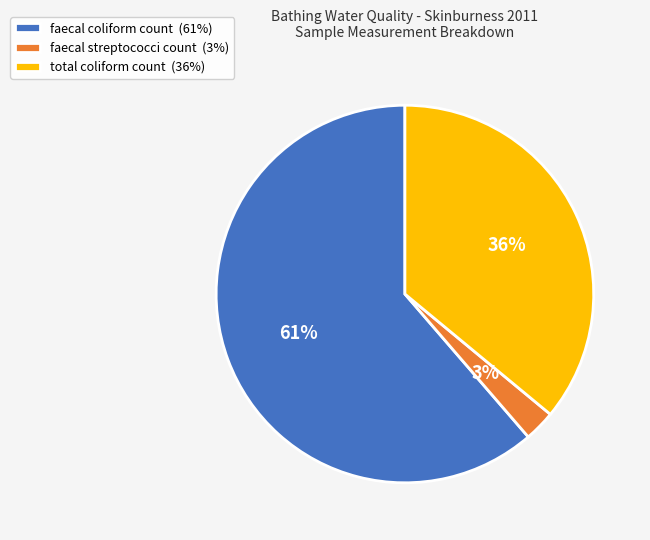

Is total coliform count the majority of the pie?

No